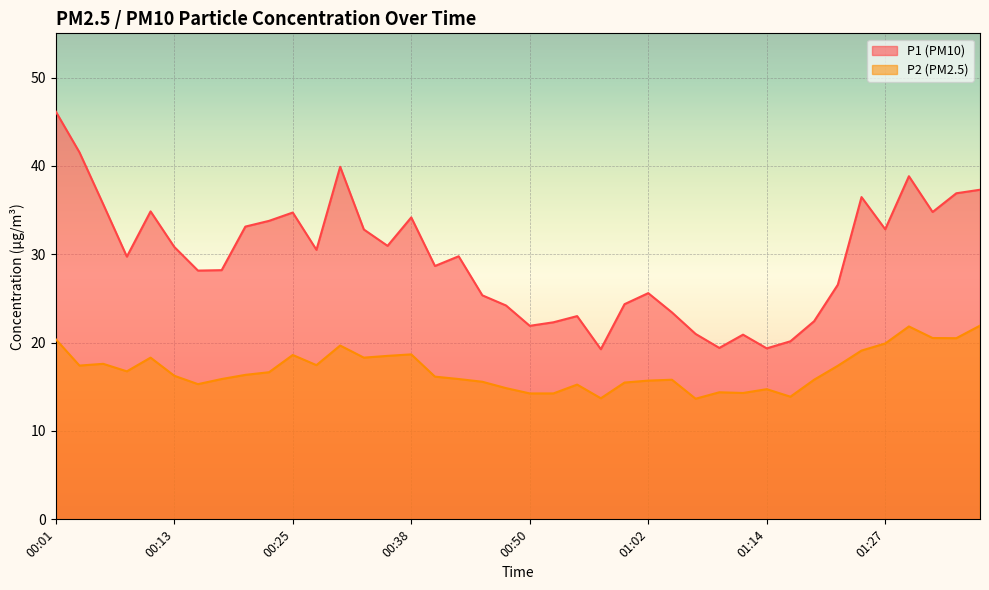

At which category is the sum across all series the highest?

00:01